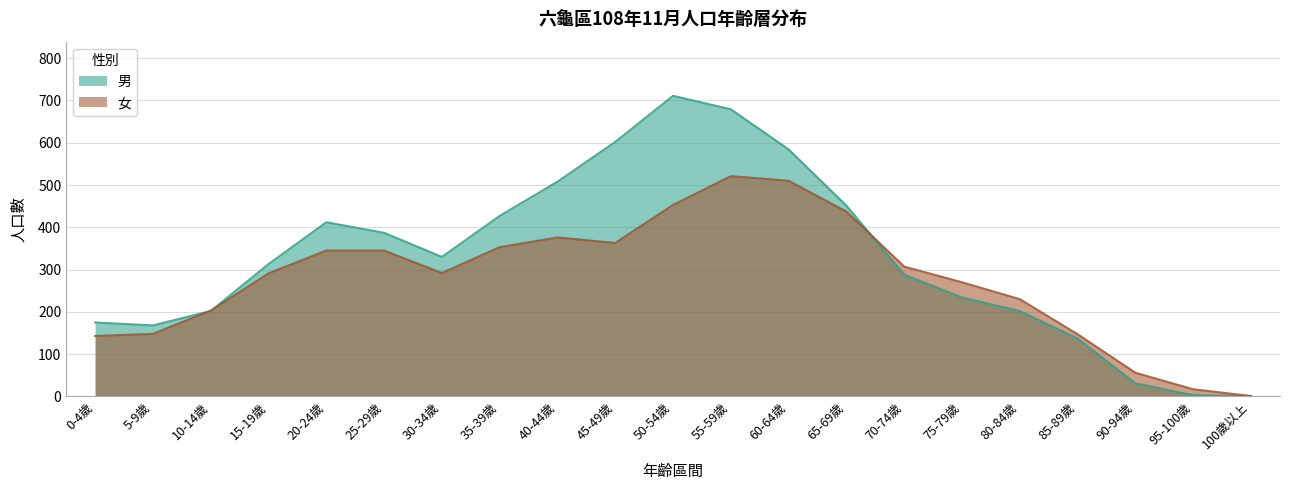

Which series ends up on top after the final intersection of 男 and 女?

女